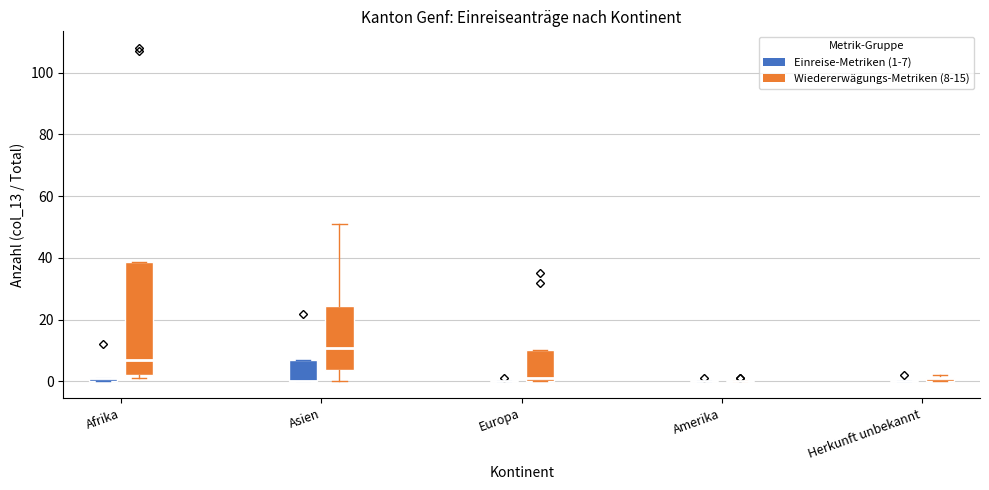

Comparing the boxes themselves (not the whiskers), which one is the tallest?

Afrika (Wiedererwägungs-Metriken (8-15))